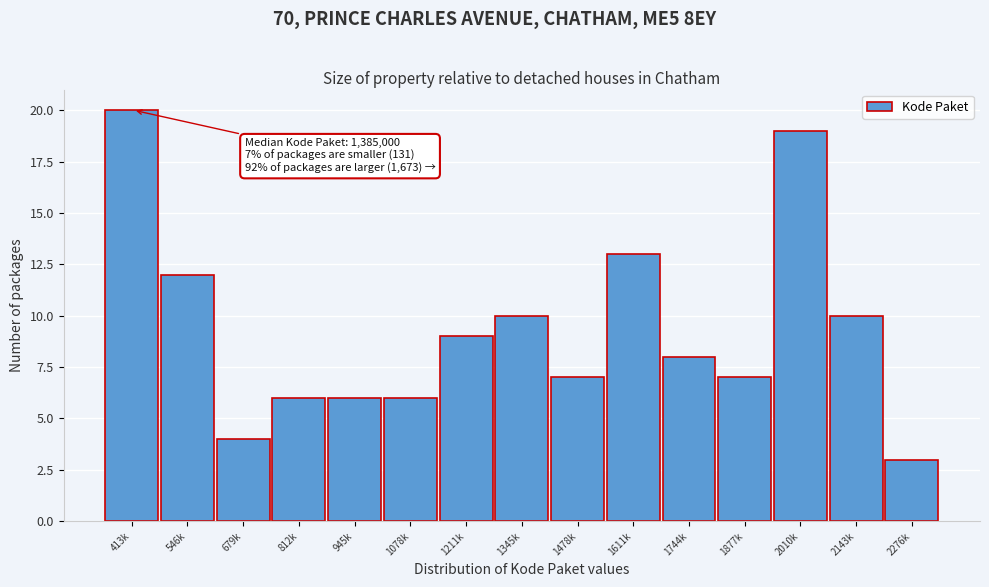

Reading right to left, what are all the values shown in this chart?

3	10	19	7	8	13	7	10	9	6	6	6	4	12	20